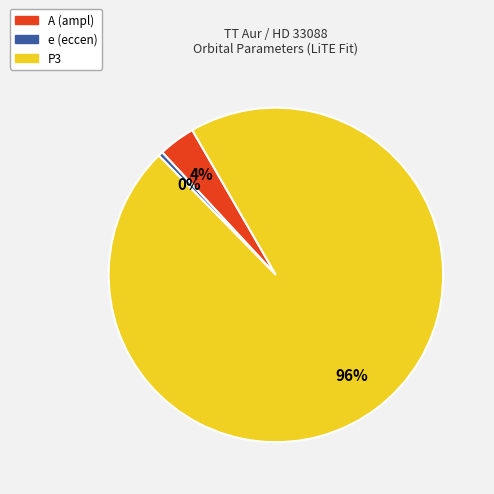

True or false: e (eccen) accounts for 9% of the total.

False